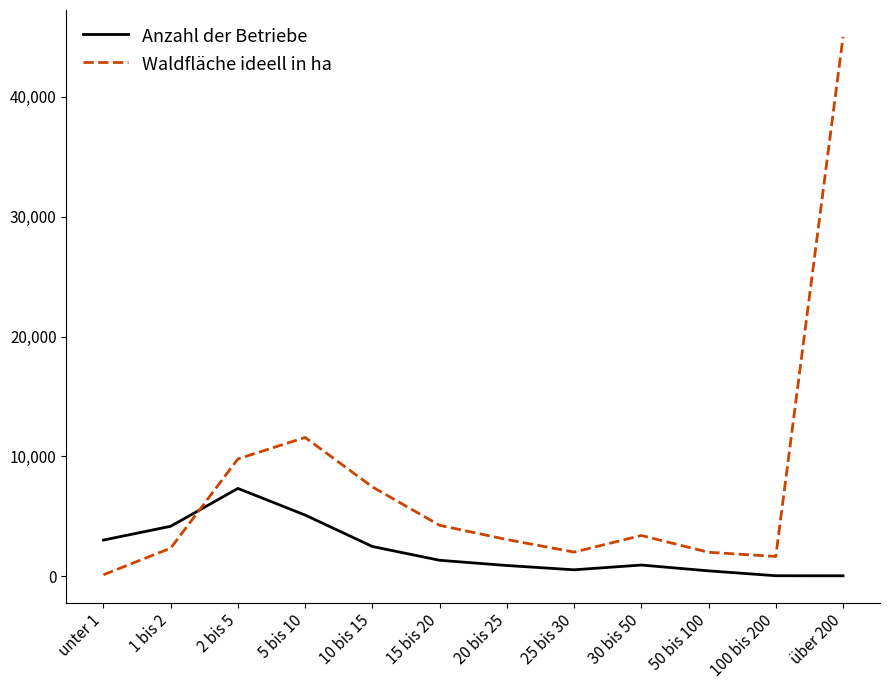

At which label does Waldfläche ideell in ha reach its minimum?

unter 1